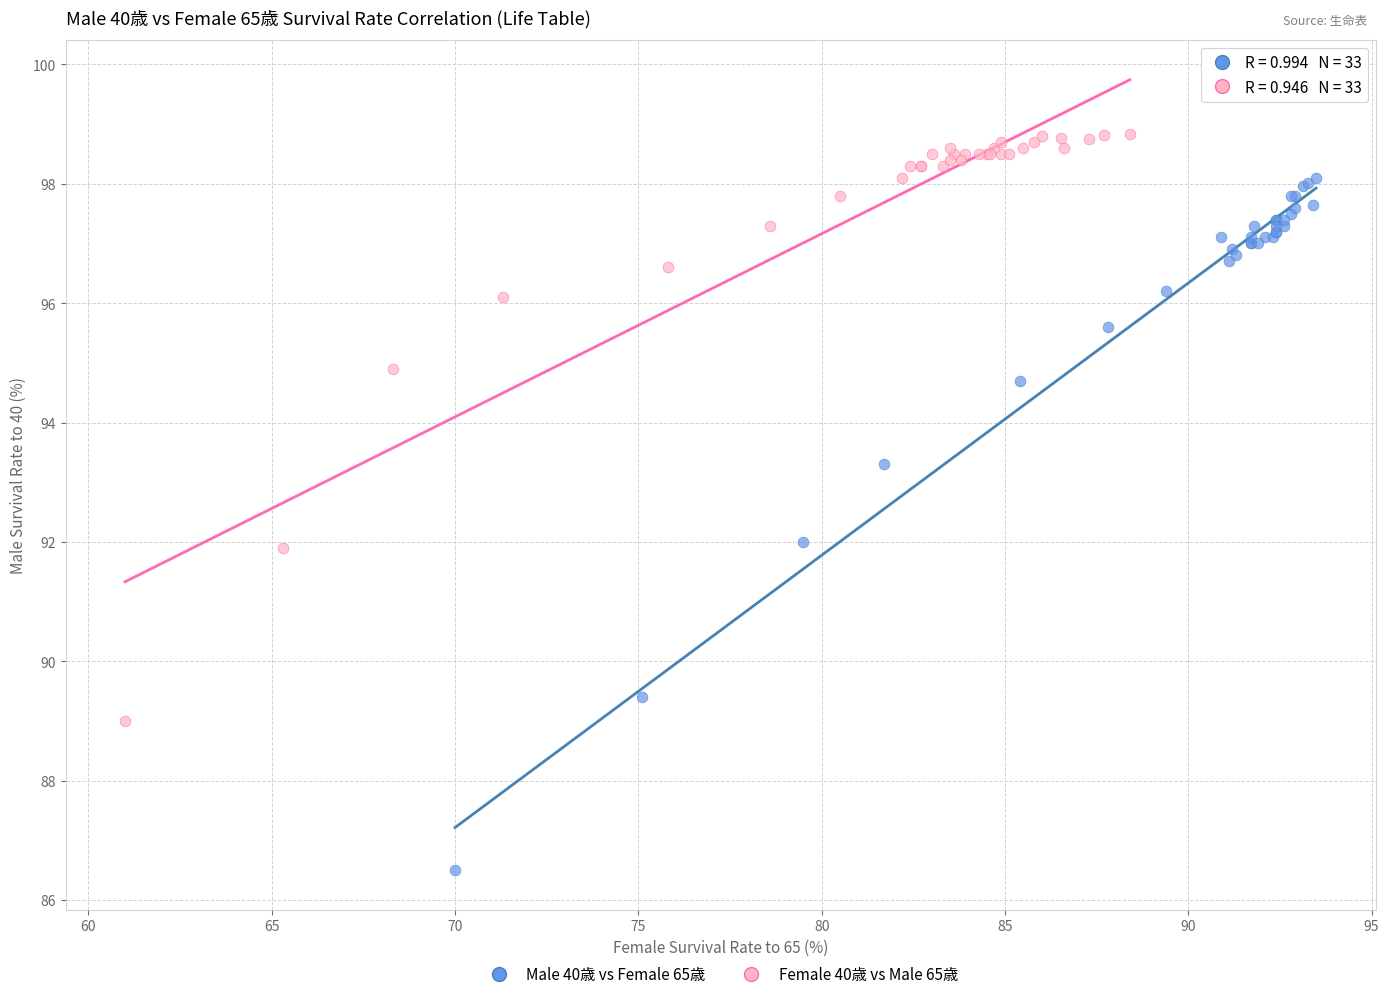

Which series reaches the minimum Y coordinate?

Male 40歳 vs Female 65歳